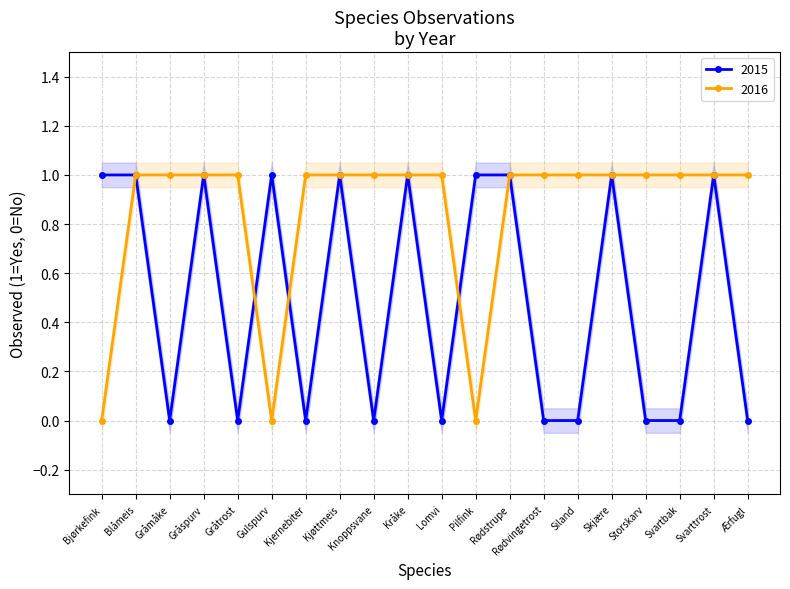

At which category does 2015 reach its first local peak?

Gråspurv